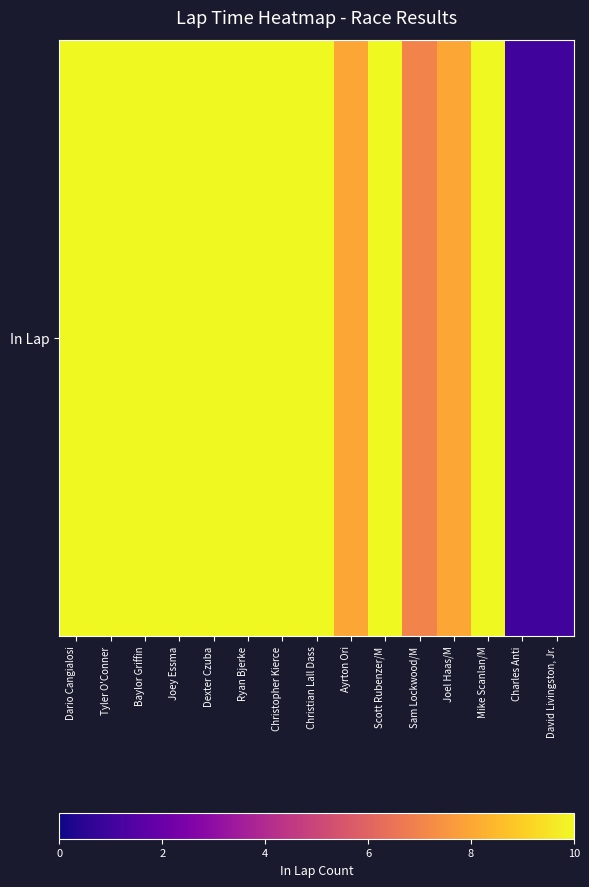

Which category has the lowest value across all series?

Charles Anti